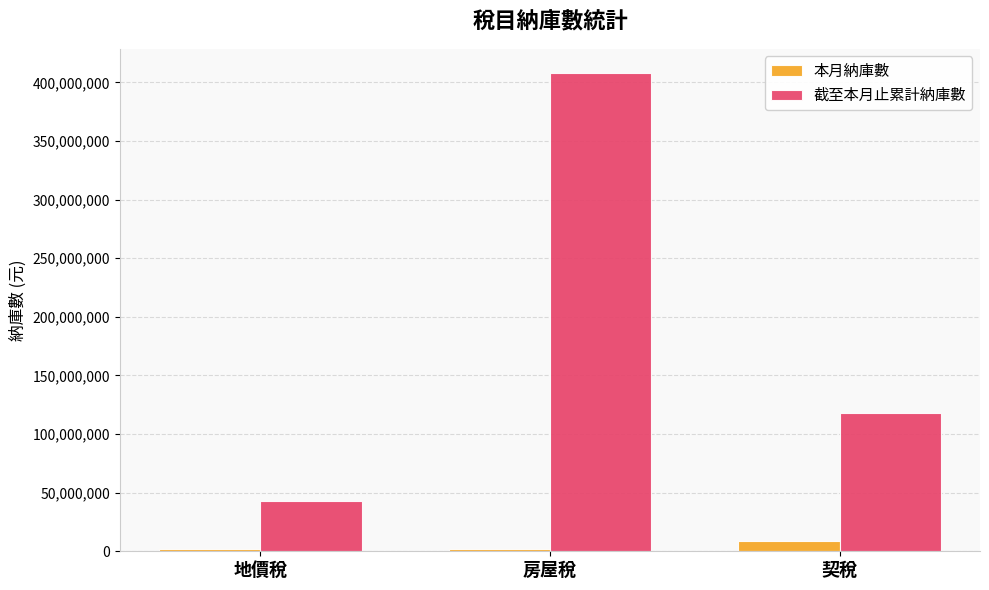

Which category has the highest value across all series?

房屋稅